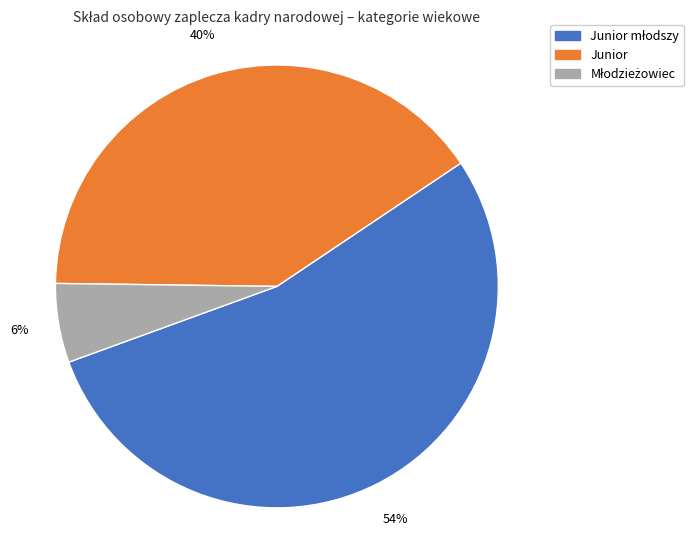

What percentage is the Junior slice, to the nearest percent?

40%